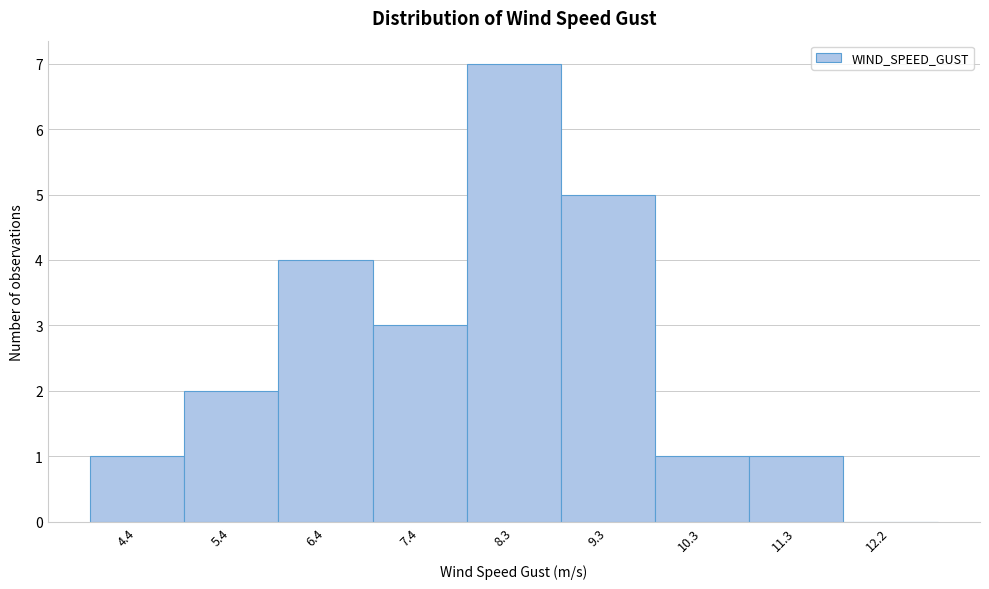

Reading right to left, what are all the values shown in this chart?

12.2=0	11.3=1	10.3=1	9.3=5	8.3=7	7.4=3	6.4=4	5.4=2	4.4=1